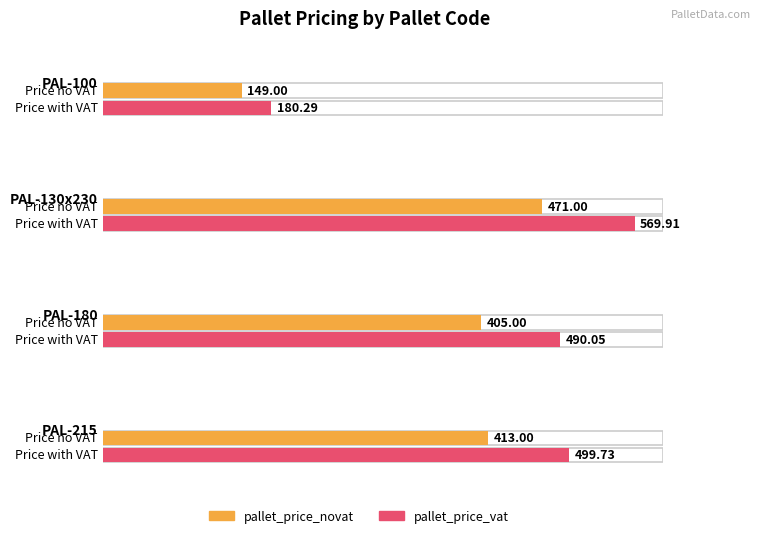

Rank the series at PAL-180 from highest to lowest value.

pallet_price_vat, pallet_price_novat